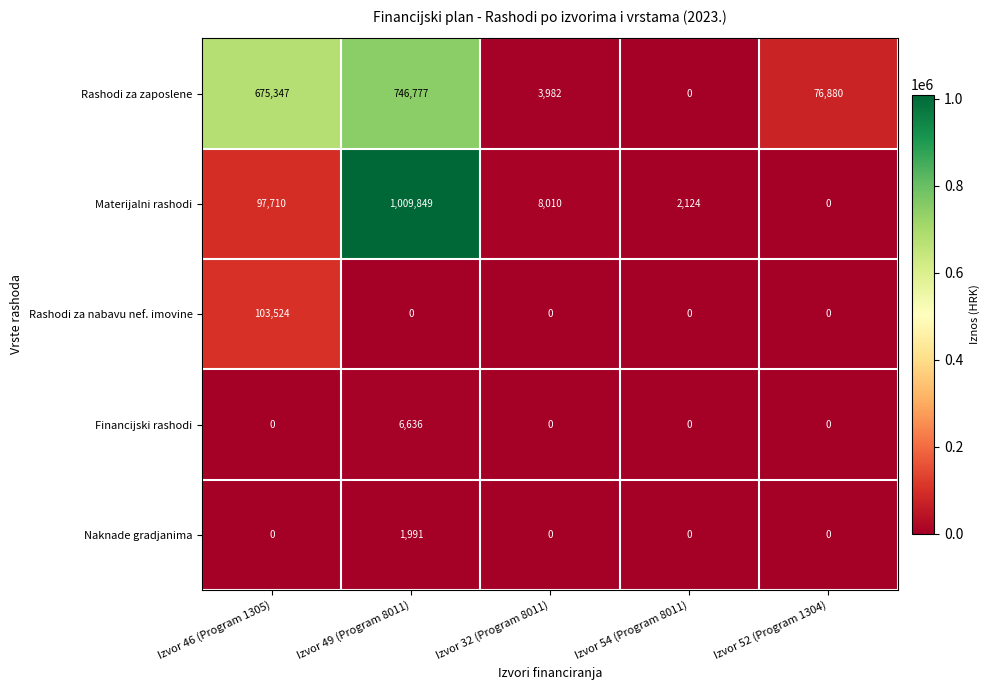

What is the difference between the highest and lowest values at Izvor 49 (Program 8011)?

1009849